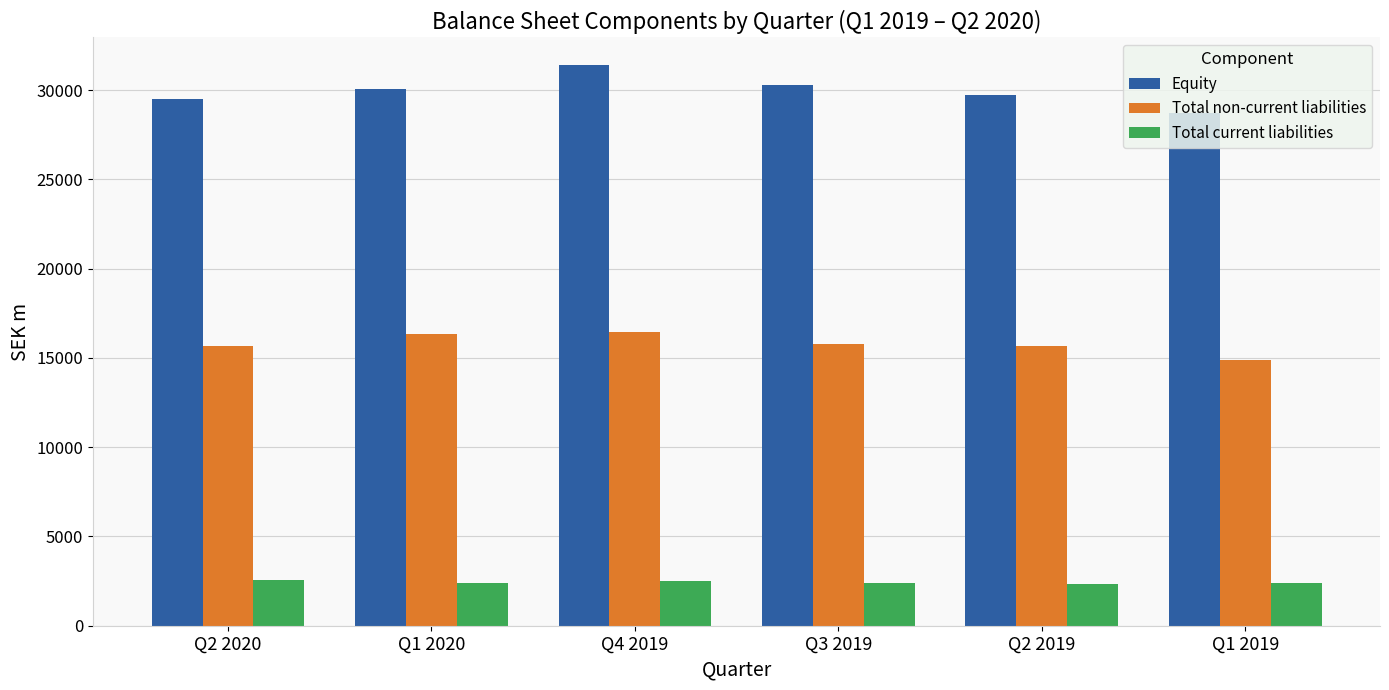

What is the maximum value shown in the chart?

31382.7